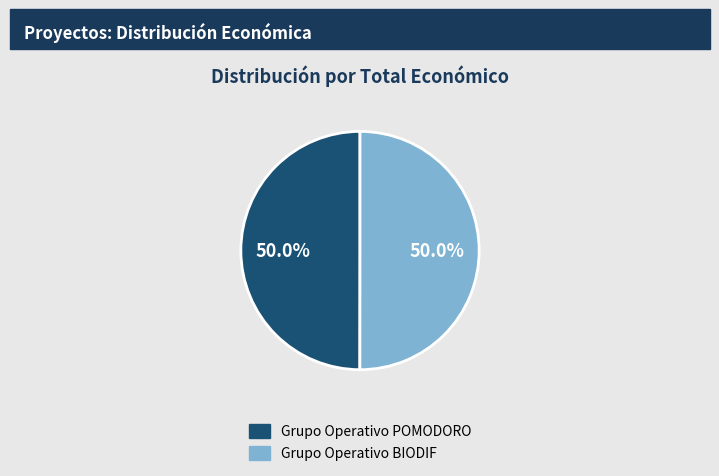

Is it true that Grupo Operativo BIODIF is 50% of the pie?

True